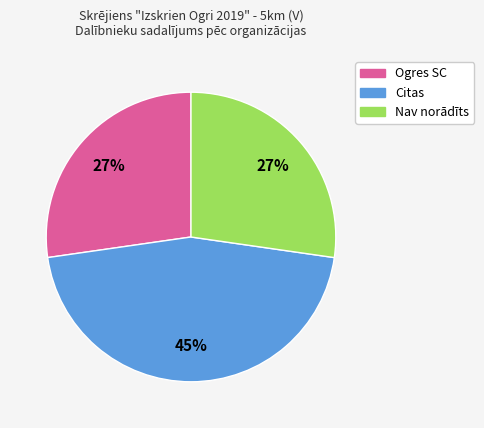

How many slices are in this pie chart?

3